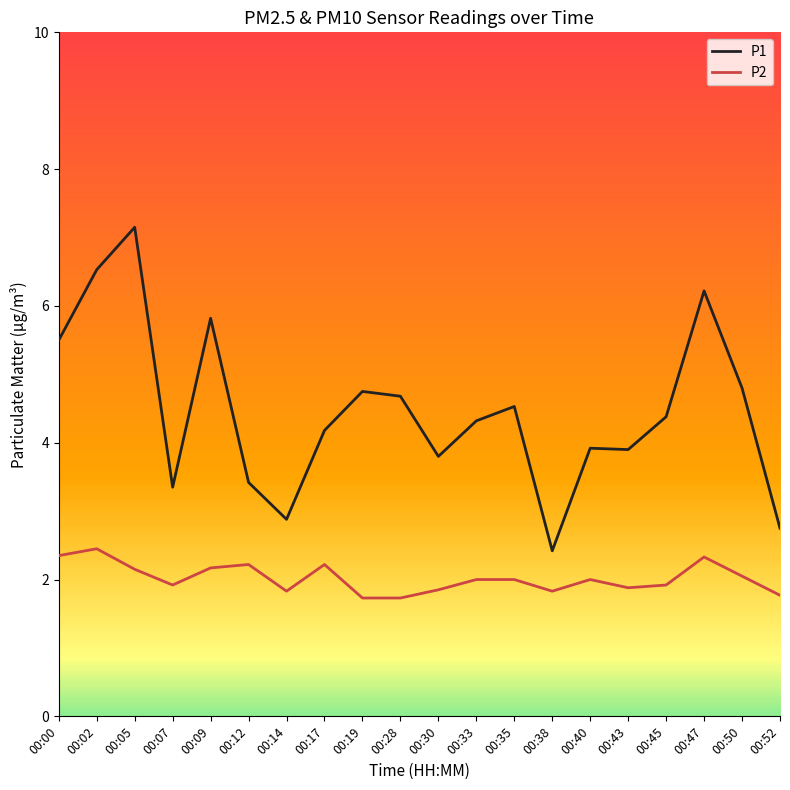

At 00:45, list the series in order from largest to smallest.

P1, P2